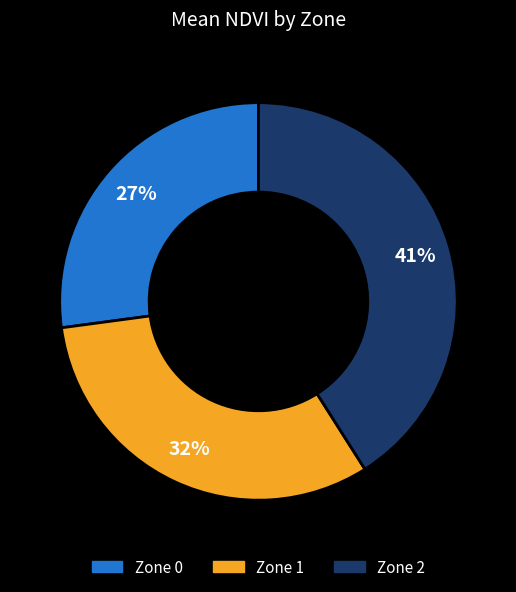

To the nearest percent, what portion does Zone 0 represent?

27%